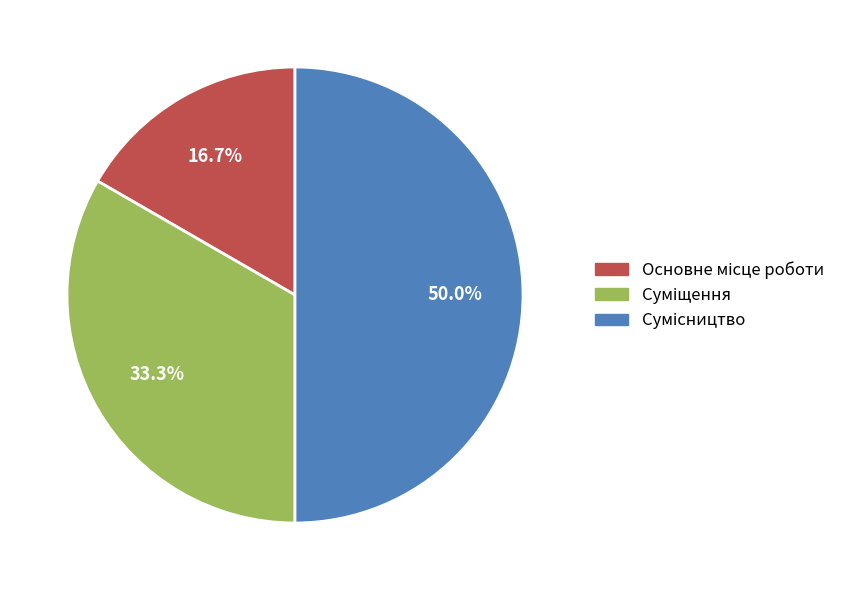

How many slices are in this pie chart?

3